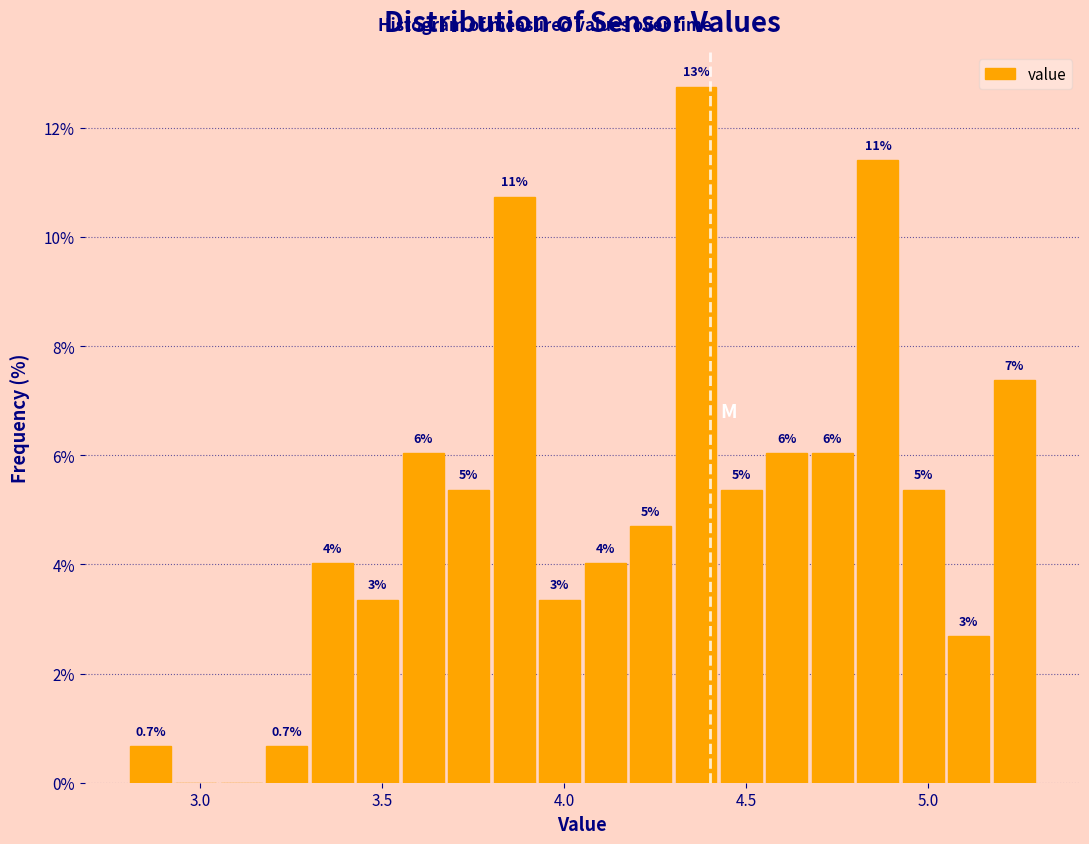

Around what value on the x-axis is the tallest bar? Give the approximate position of its centre, as read against the axis.

4.35